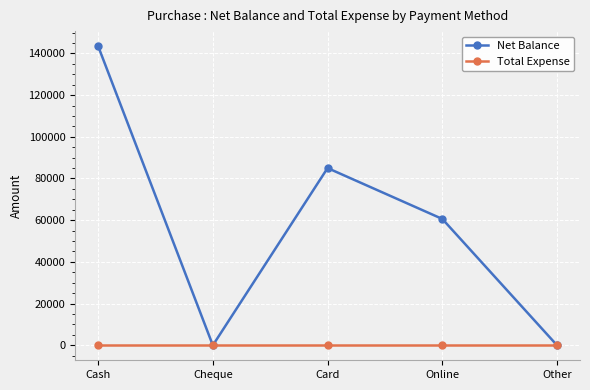

Which series changed the most between Card and Online?

Net Balance